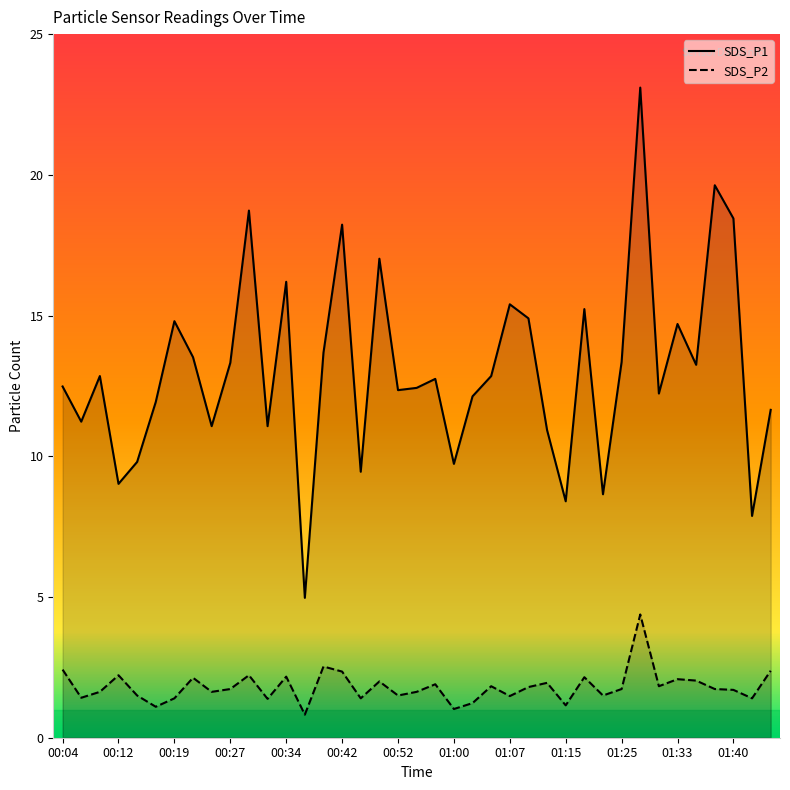

Which has a higher value, 00:57 or 01:17?

01:17